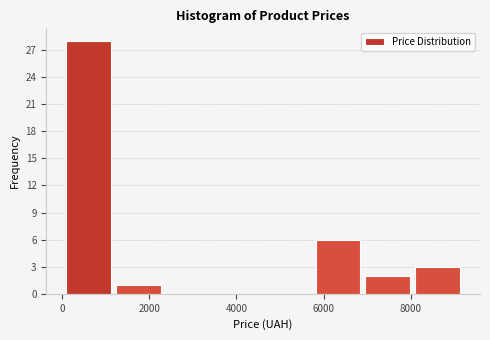

Reading left to right, list every bar in this chart as the range it spans on the x-axis followed by its height. Neither the bar edges nor the heights are printed on the chart, so give them approximately, as read against the axes.

0 to 1200: 28
1200 to 2400: 1
2400 to 3400: 0
3400 to 4600: 0
4600 to 5800: 0
5800 to 7000: 6
7000 to 8000: 2
8000 to 9200: 3